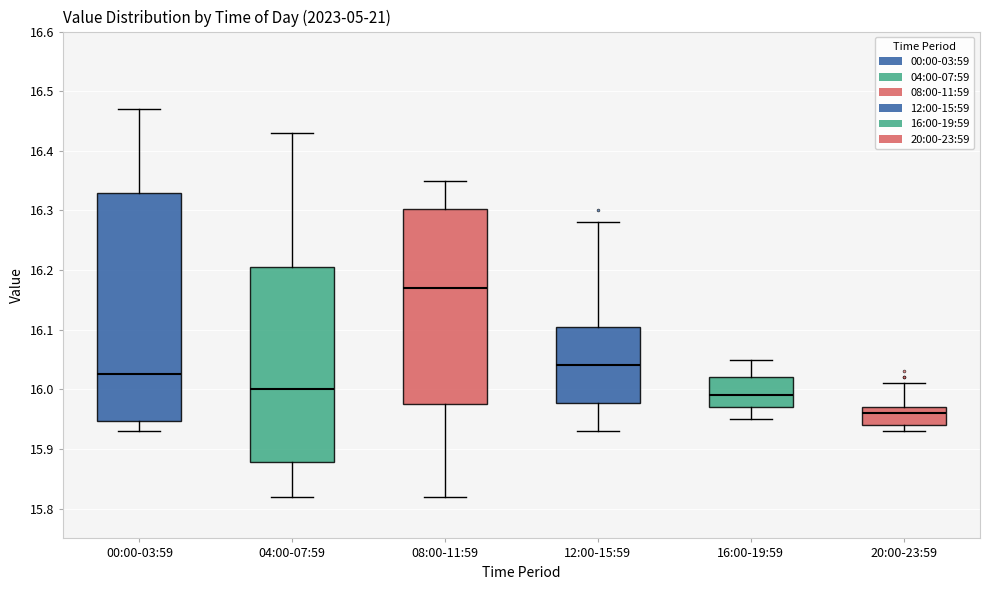

Where does the median line of the box for 20:00-23:59 sit on the y-axis? The values are not printed on the chart, so give them approximately, as read against the axis.

15.96